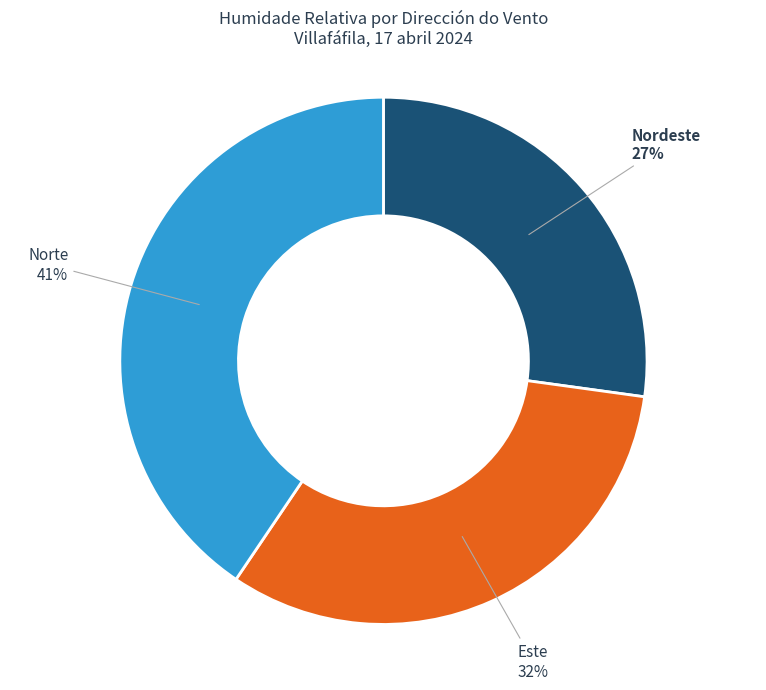

To the nearest percent, what is the combined percentage of Nordeste and Este?

59%